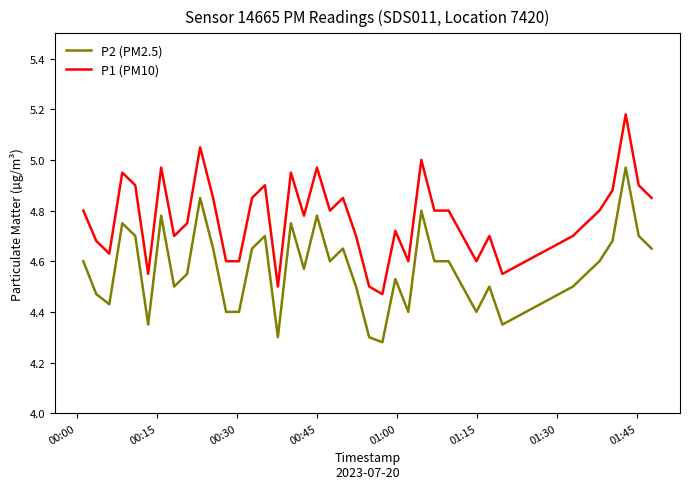

True or false: P2 (PM2.5) and P1 (PM10) cross at least once.

False